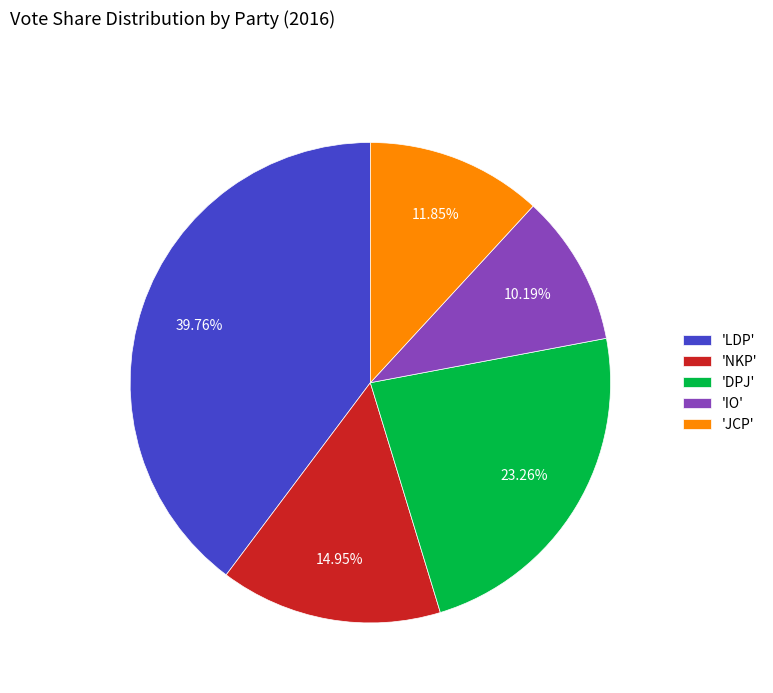

Does any single category account for the majority?

No